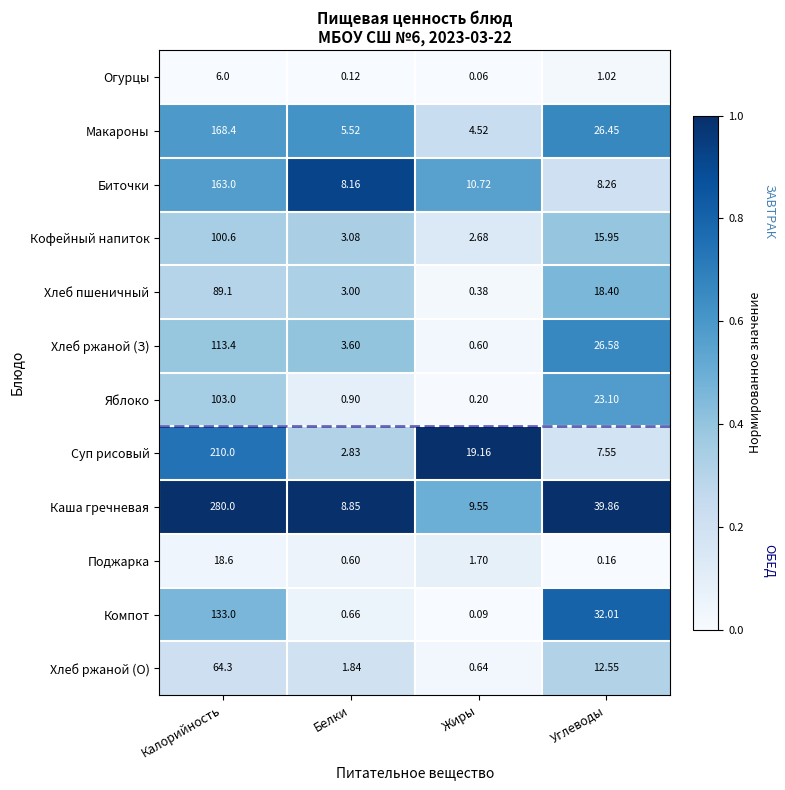

List the labels in order of Макароны value, largest first.

Калорийность, Углеводы, Белки, Жиры